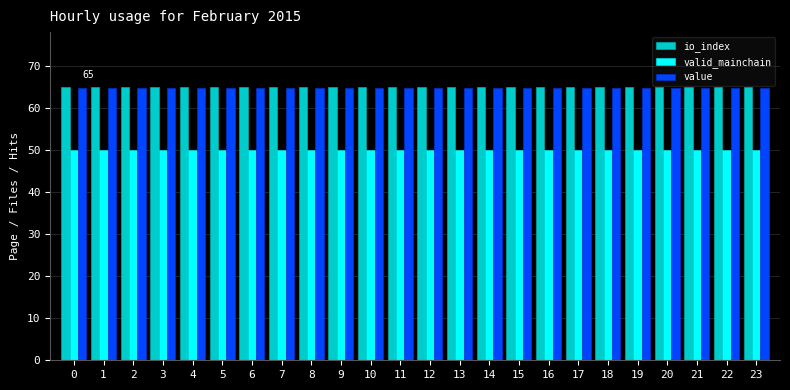

What is the spread (max minus min) of values at 23?

15.0